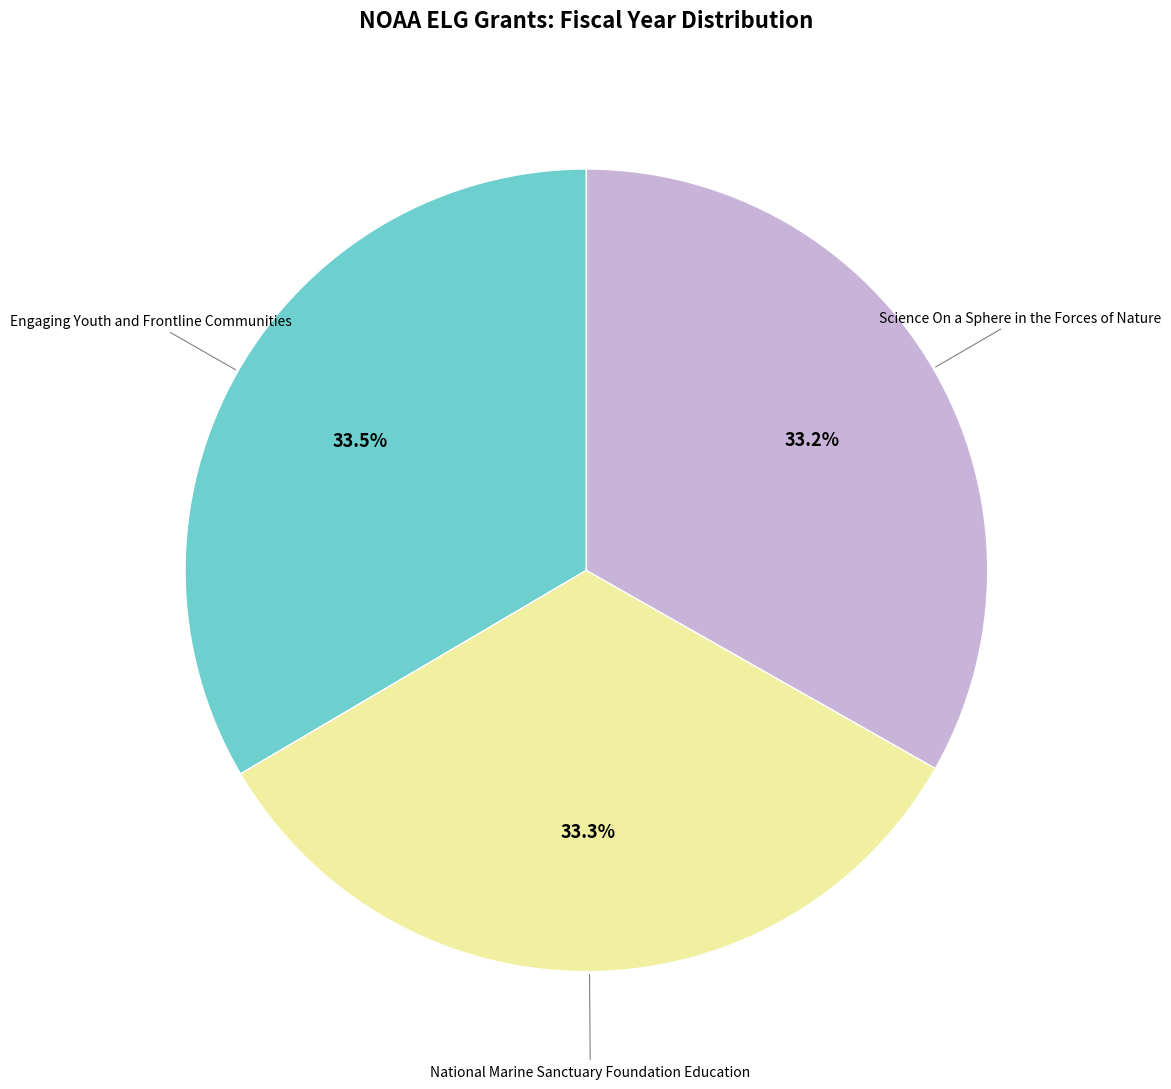

Does any single category account for the majority?

No